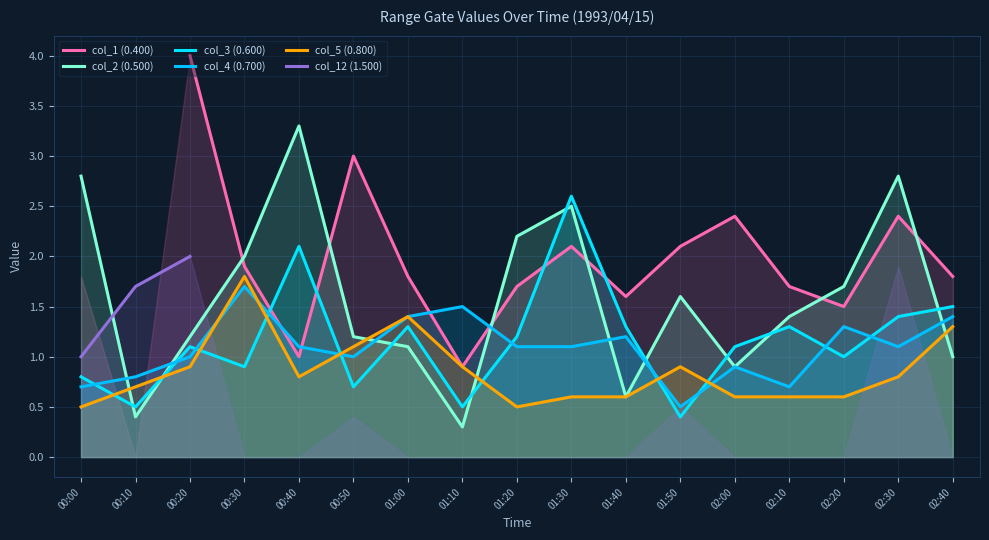

True or false: col_5 (0.800) and col_12 (1.500) intersect in this chart.

False